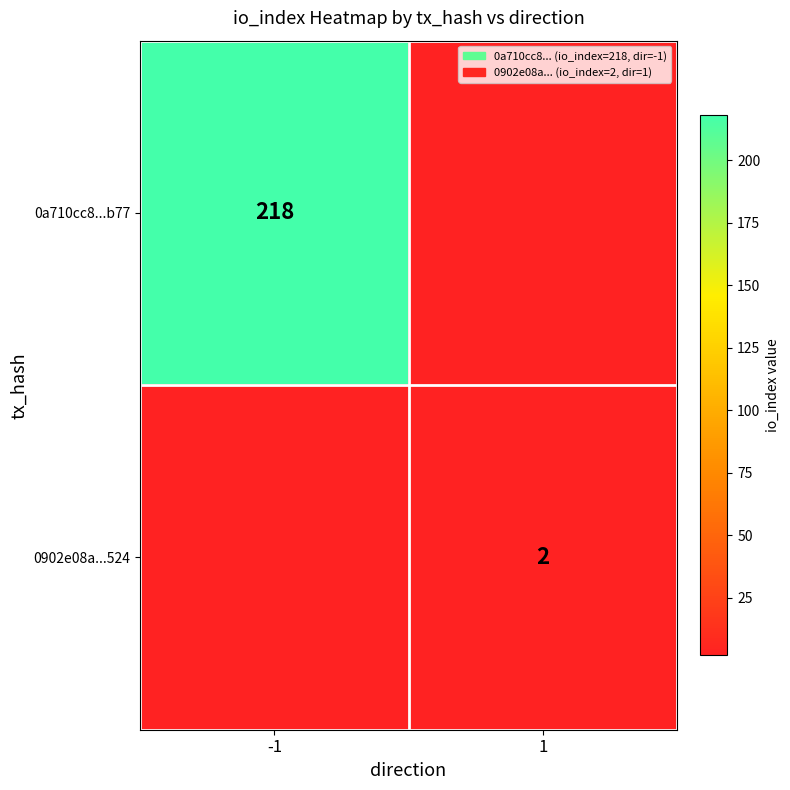

Is it true that 0a710cc8...b77 equals 366 at -1?

False